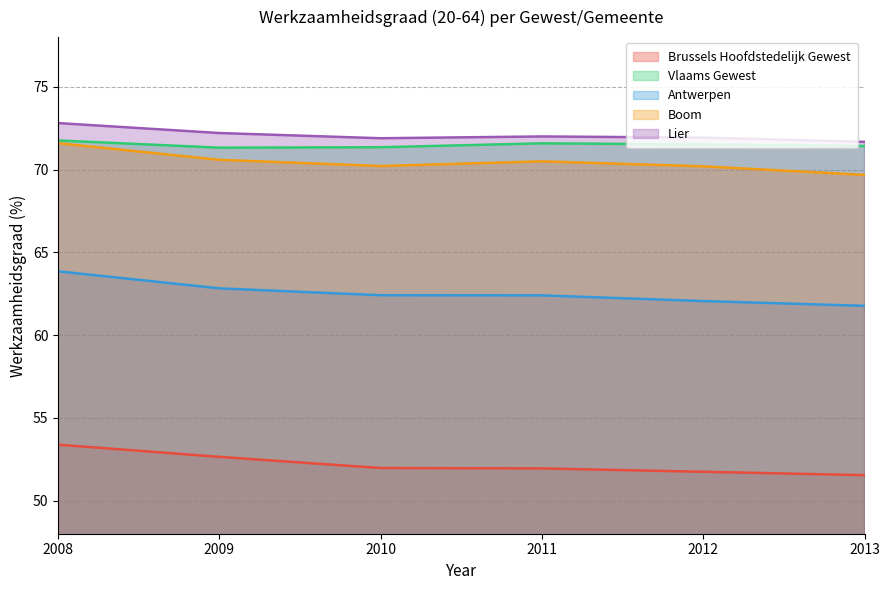

Is the value of Brussels Hoofdstedelijk Gewest at 2011 greater than the value of Vlaams Gewest at 2012?

No